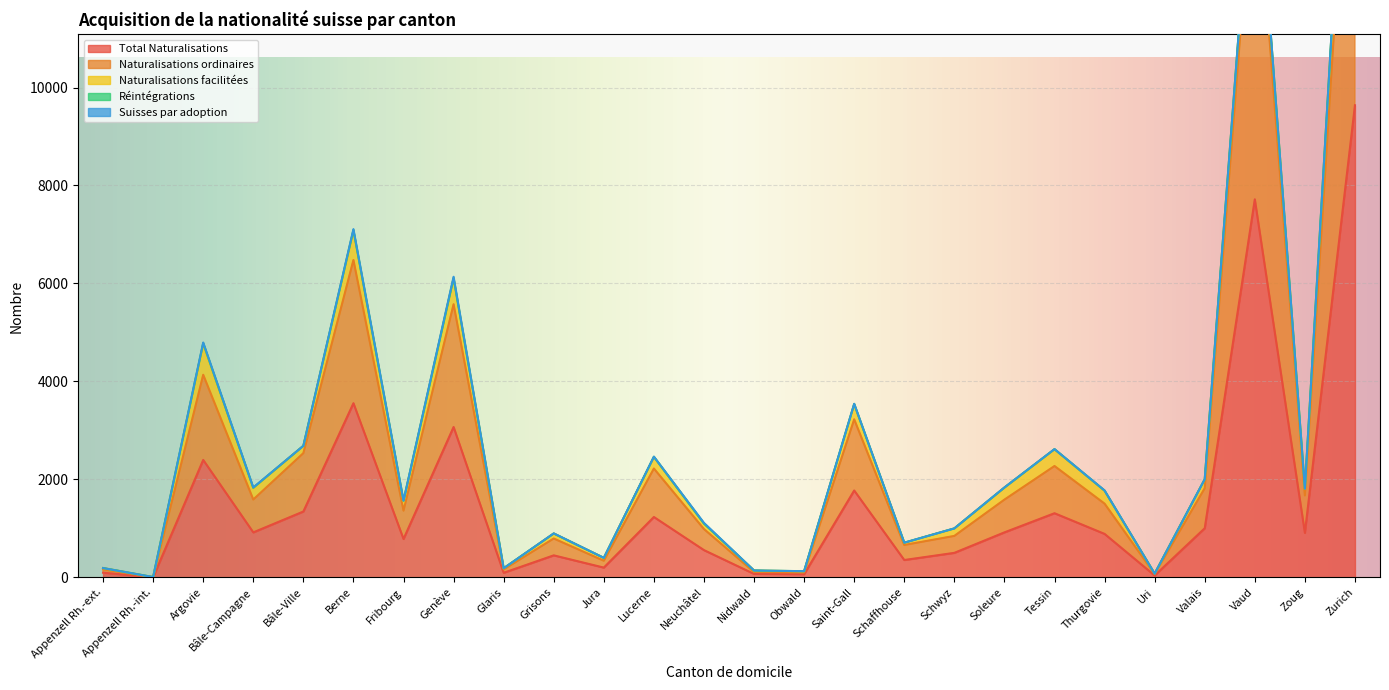

The value of Total Naturalisations at Valais is 430. True or false?

False